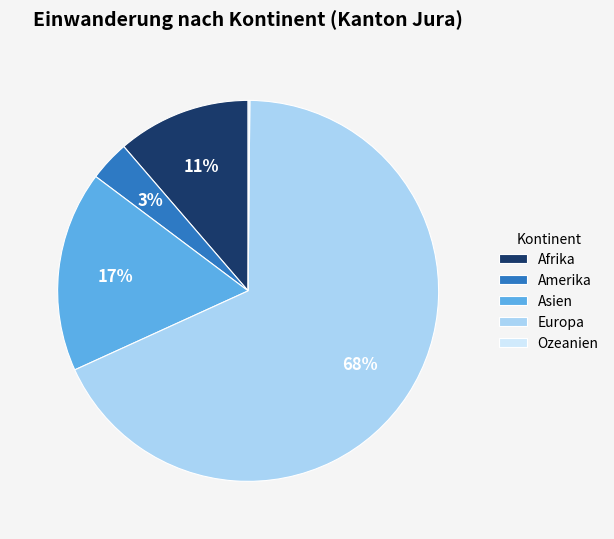

What is the largest slice in the pie chart?

Europa